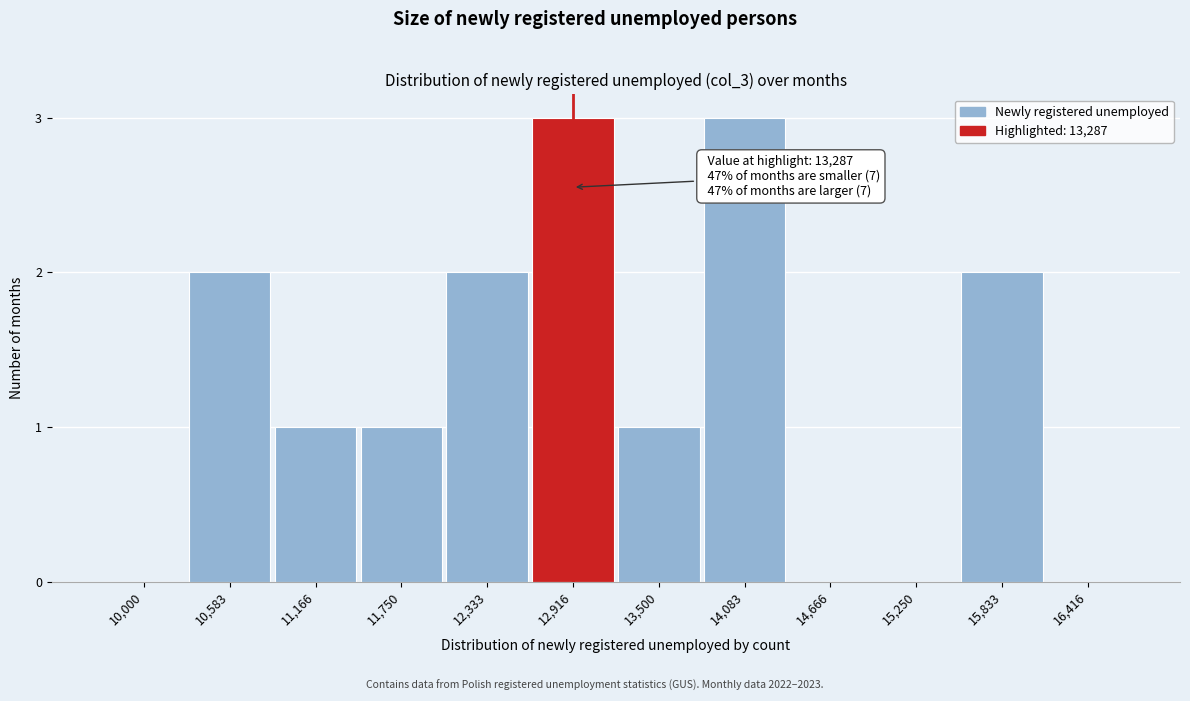

Reading left to right, what are all the values shown in this chart?

10,000=0	10,583=2	11,166=1	11,750=1	12,333=2	12,916=3	13,500=1	14,083=3	14,666=0	15,250=0	15,833=2	16,416=0